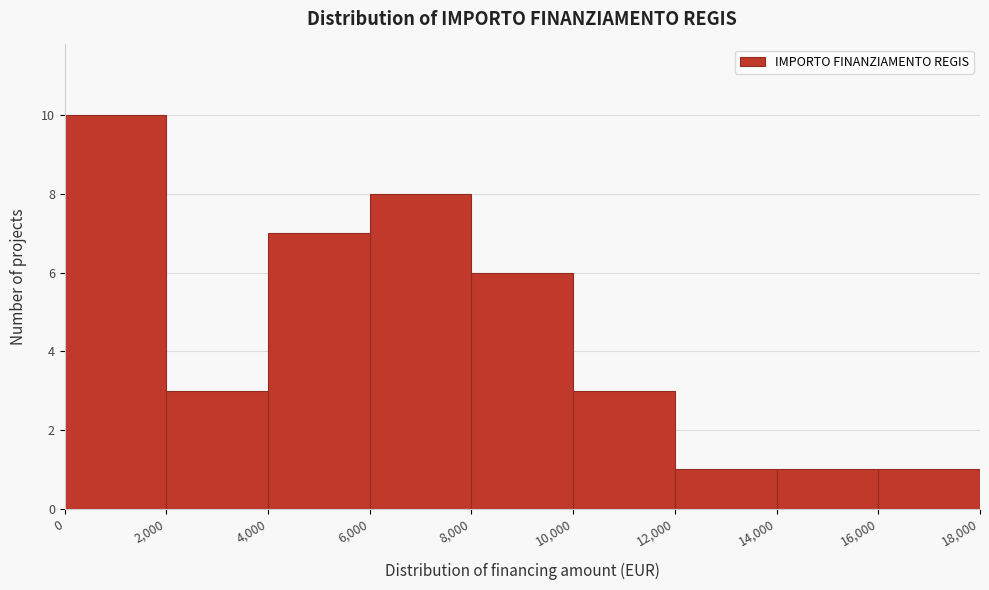

Which range on the x-axis has the tallest bar?

0 to 2,000